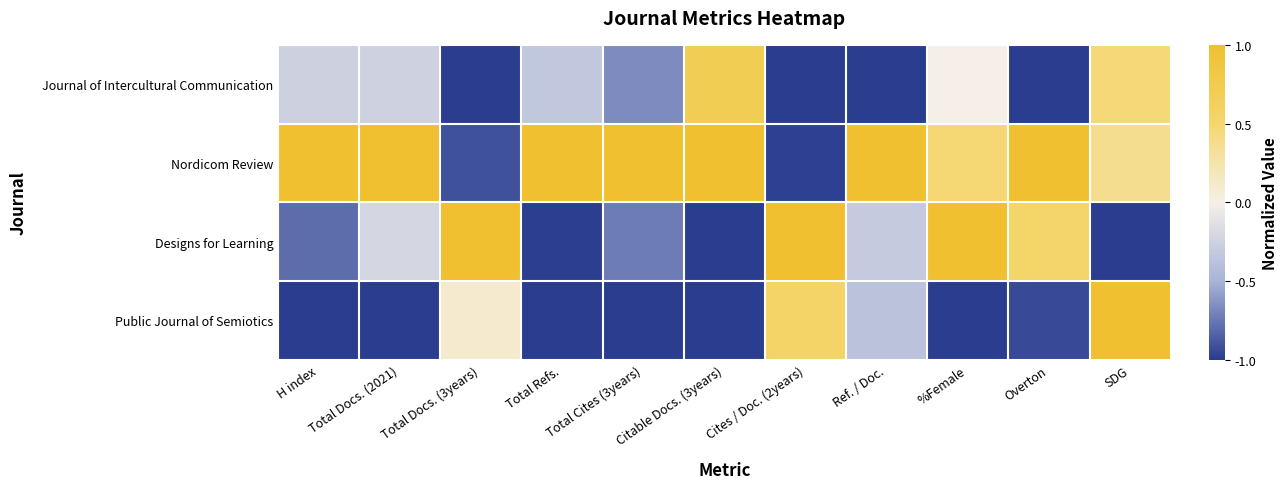

Rank the series by their maximum value, from lowest to highest.

Journal of Intercultural Communication, Nordicom Review, Designs for Learning, Public Journal of Semiotics